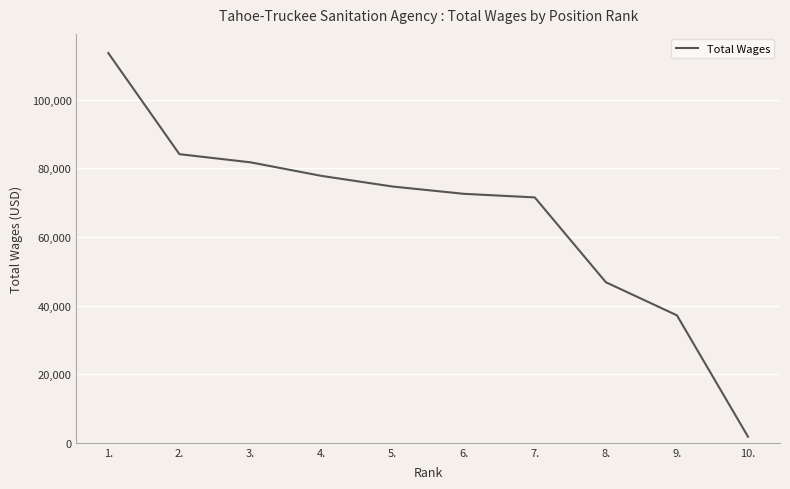

What is the difference between the values at 4. and 3.?

3955